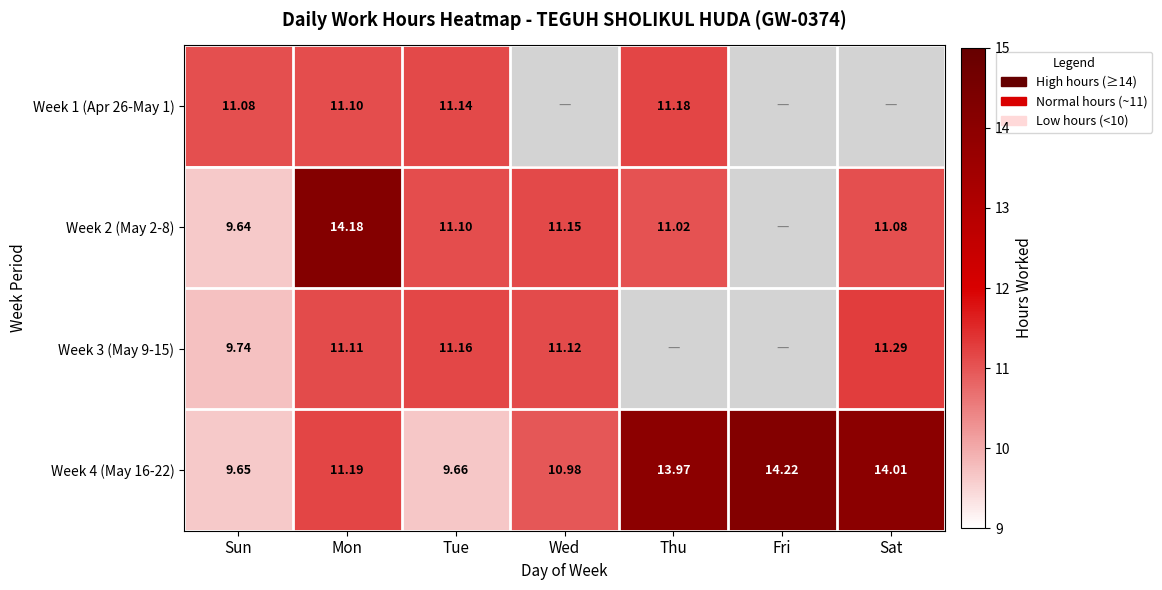

List the labels in order of Week 4 (May 16-22) value, smallest first.

Sun, Tue, Wed, Mon, Thu, Sat, Fri